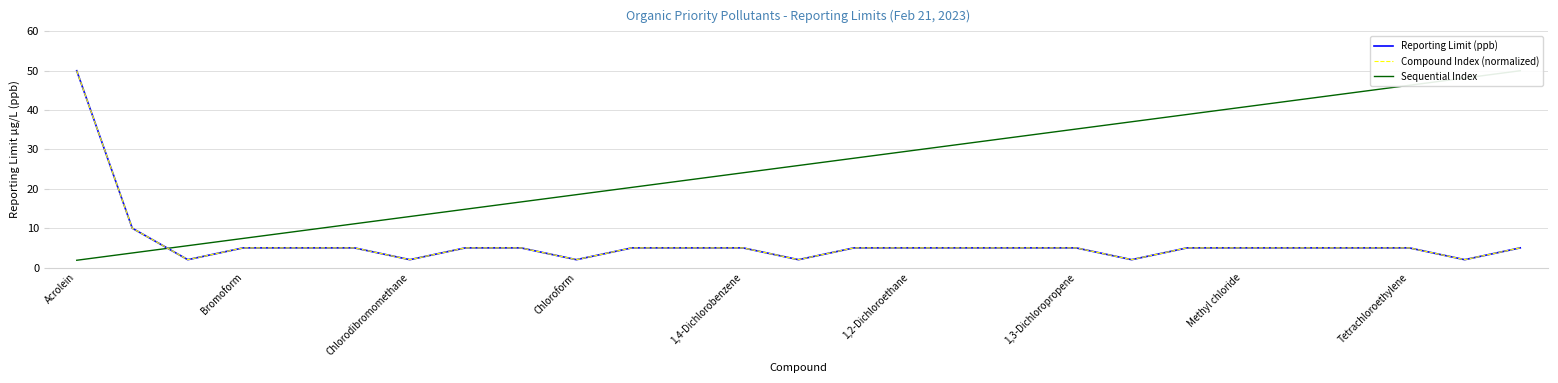

What is the average value of the Compound Index (normalized) series?

6.2